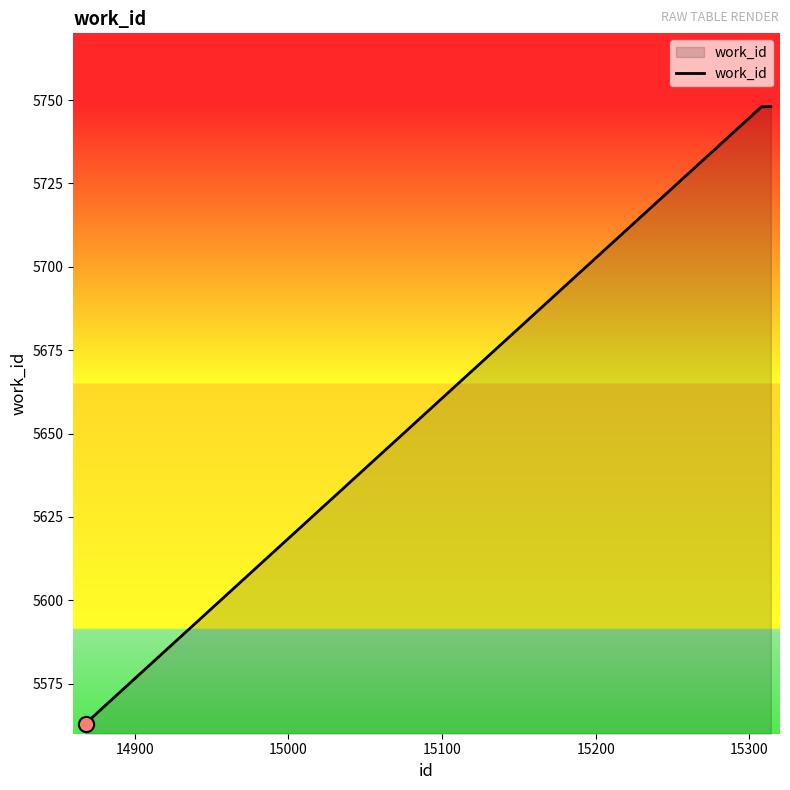

True or false: the data has more than 1 interior local peaks.

False